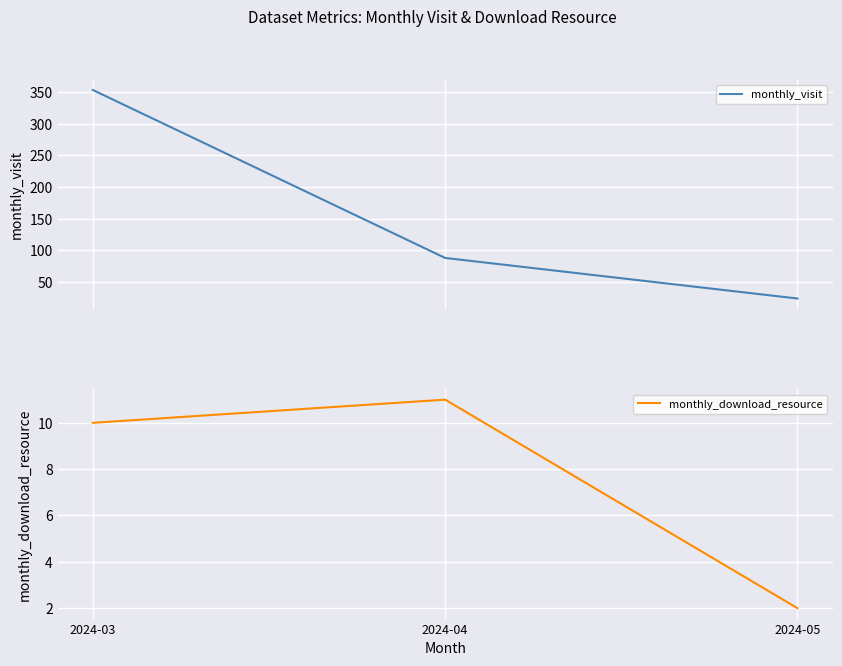

Which has a higher value, 2024-05 or 2024-04?

2024-04